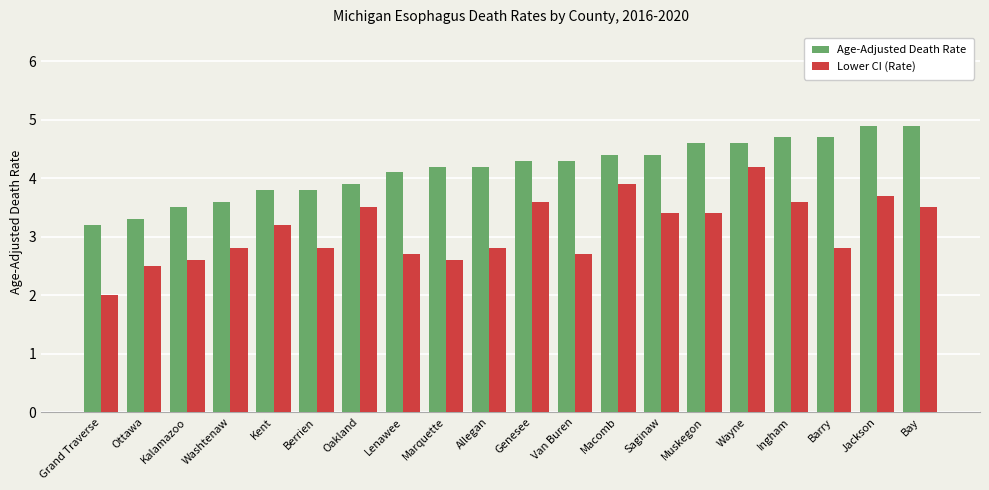

What position from the left is Grand Traverse?

1